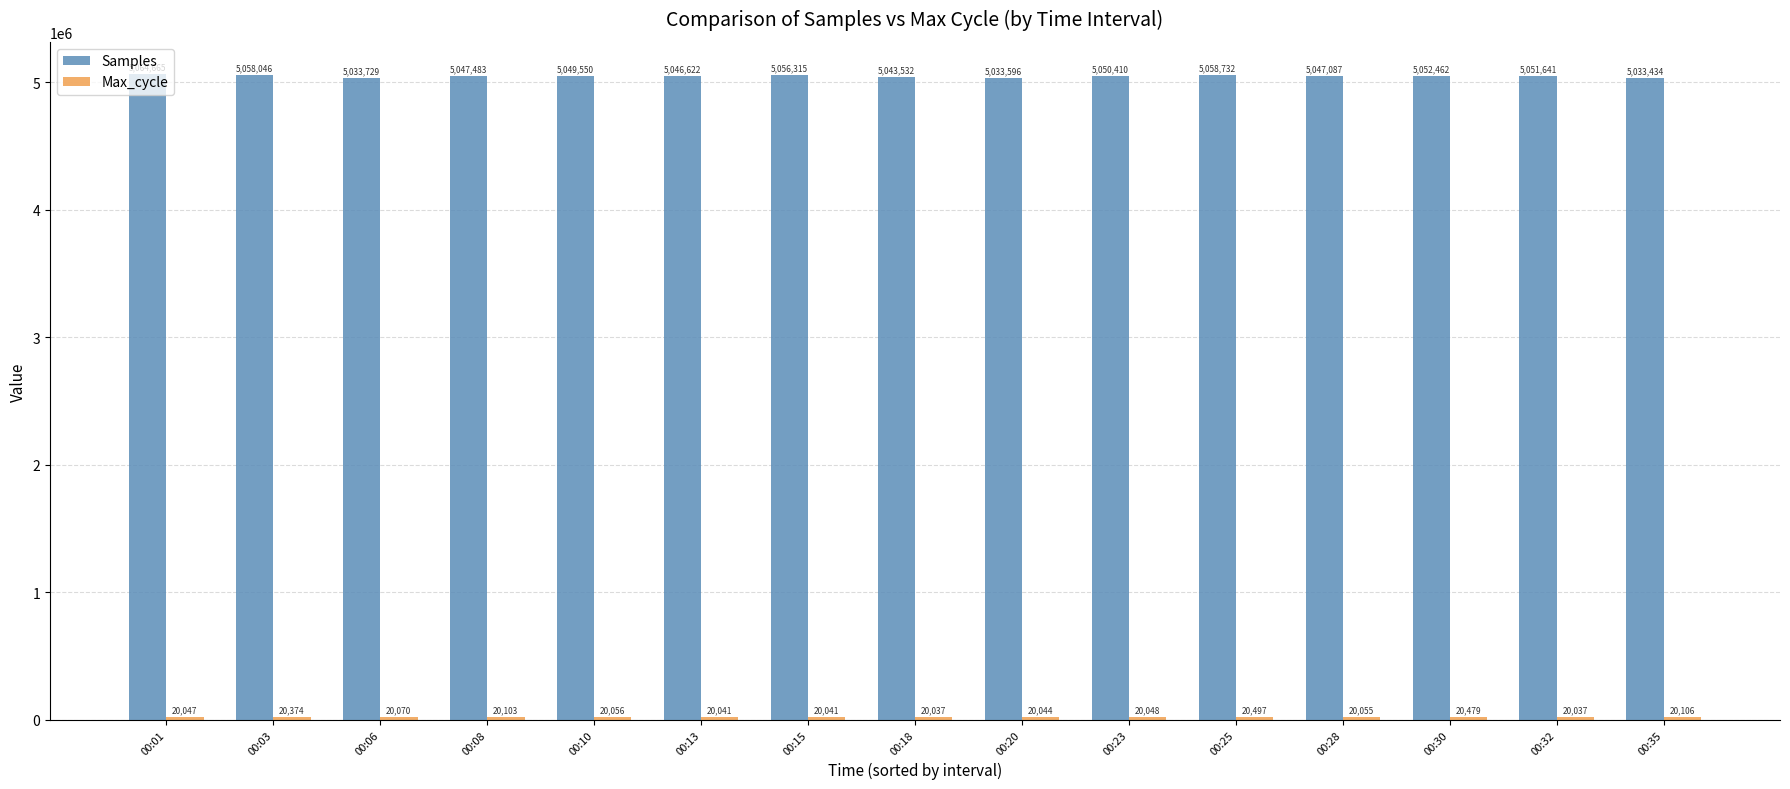

Read the Samples value at 00:32, to the nearest 100.

5051600